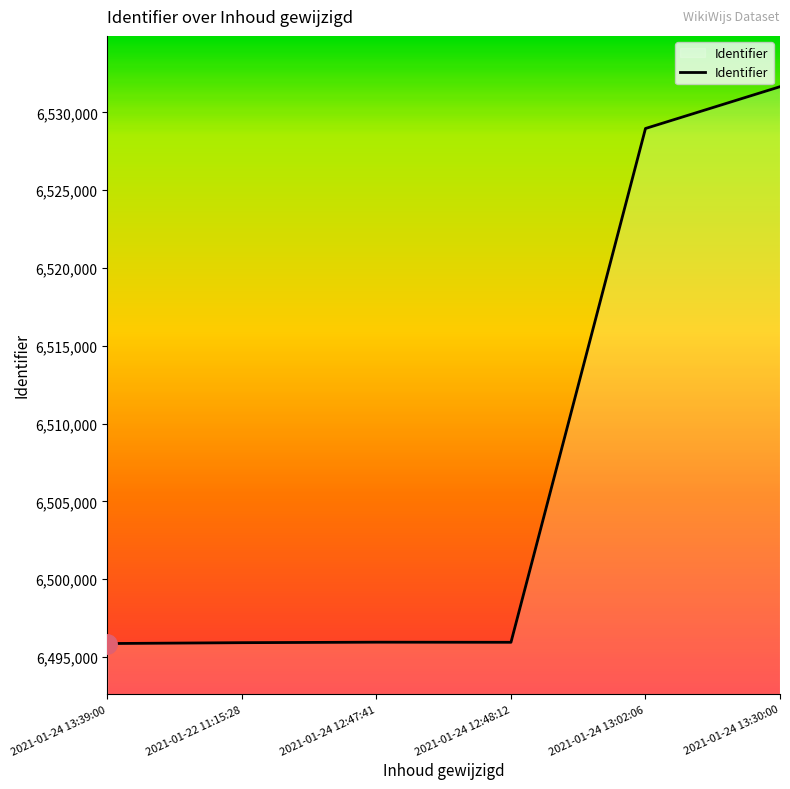

Which category has the highest value across all series?

2021-01-24 13:30:00